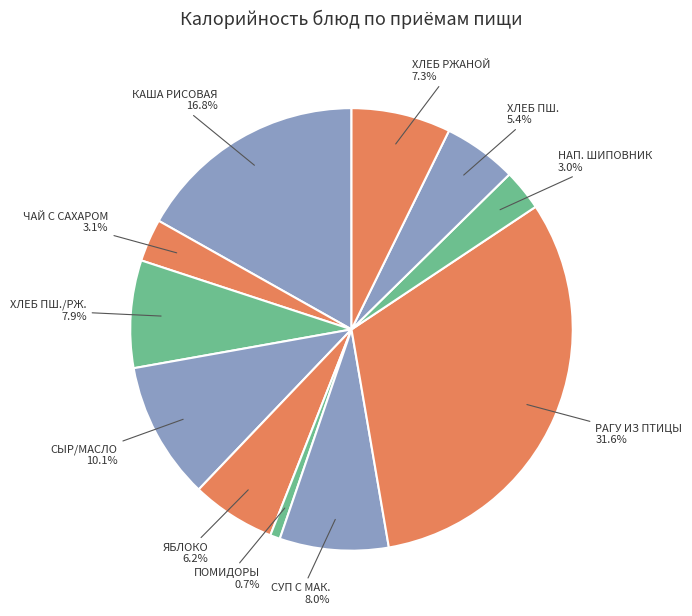

What percentage is NOT represented by ХЛЕБ РЖАНОЙ?

92.7%